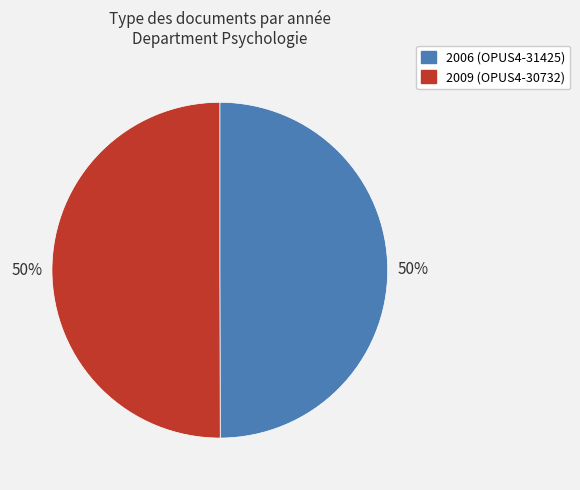

How many slices are in this pie chart?

2